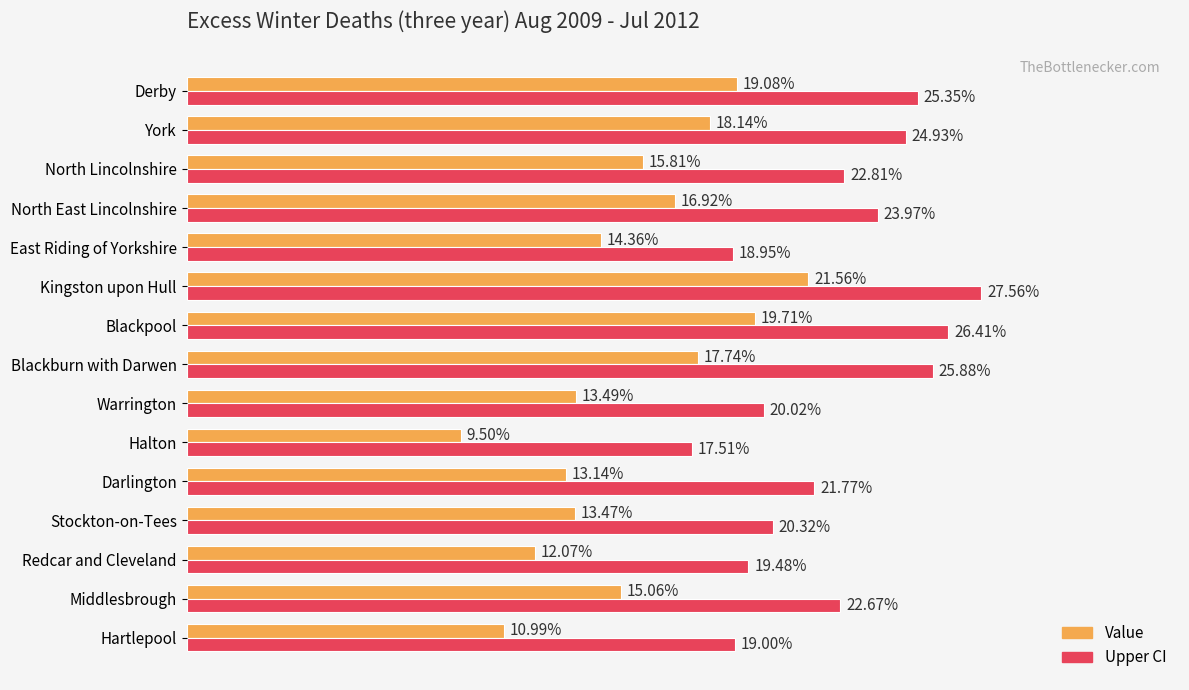

Rank the series by their maximum value, from highest to lowest.

Upper CI, Value